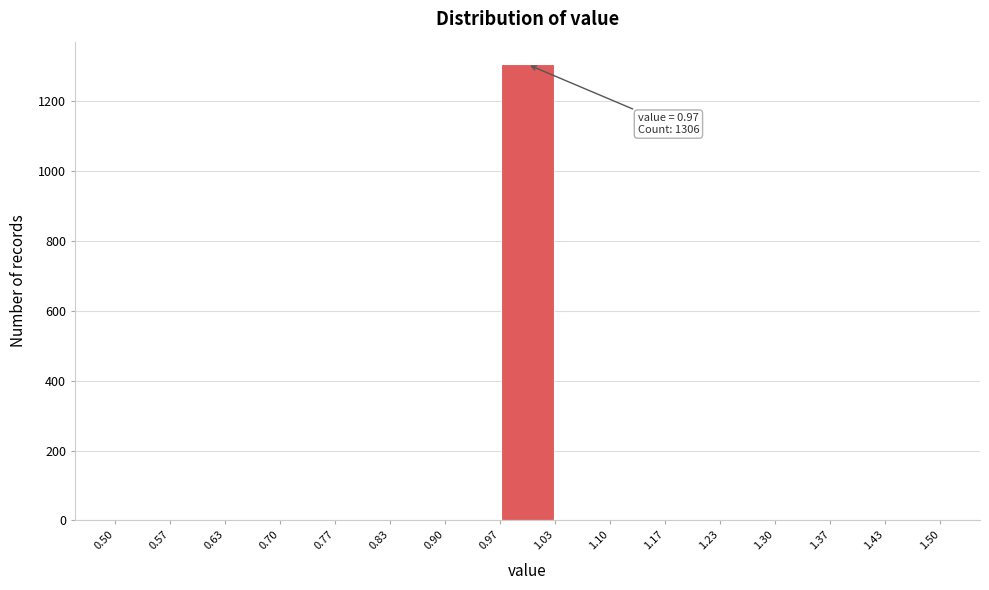

Which range on the x-axis has the tallest bar?

0.97 to 1.03